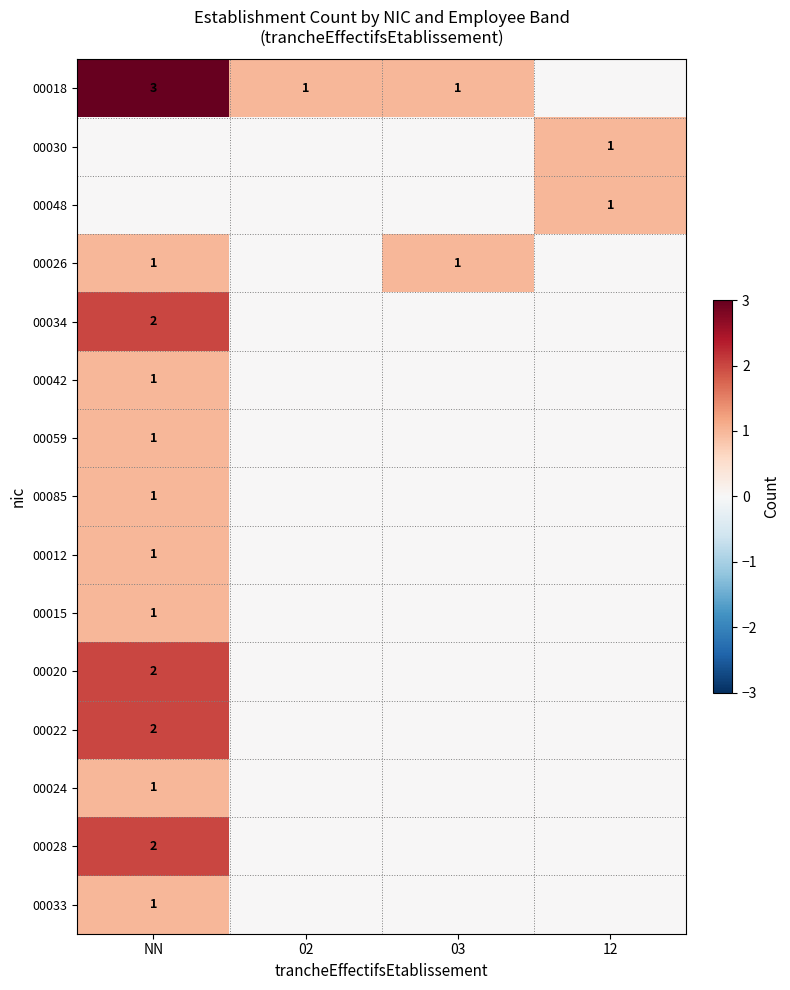

How many data points in 00030 are above 0?

1